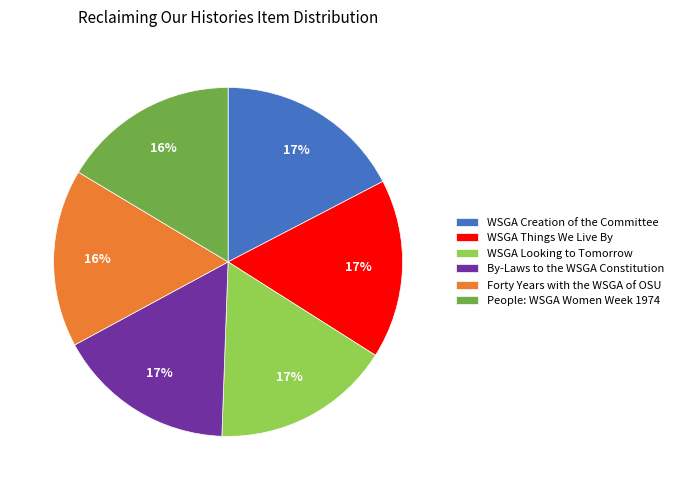

Combined, do People: WSGA Women Week 1974 and WSGA Looking to Tomorrow account for over 50%?

No